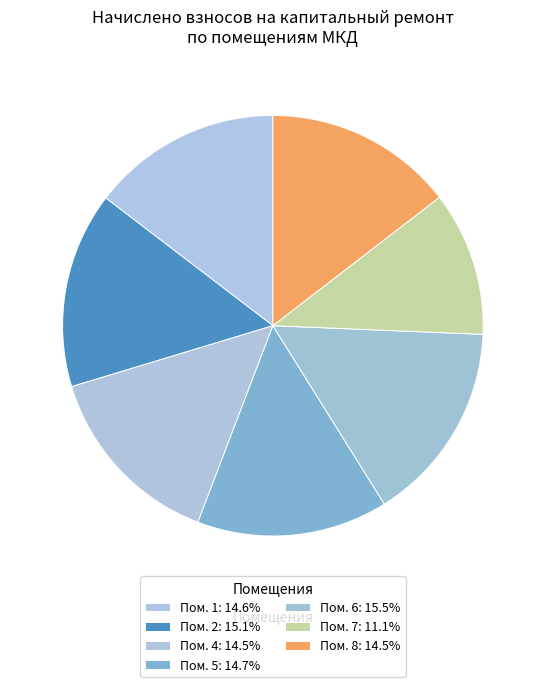

How many slices are in this pie chart?

7